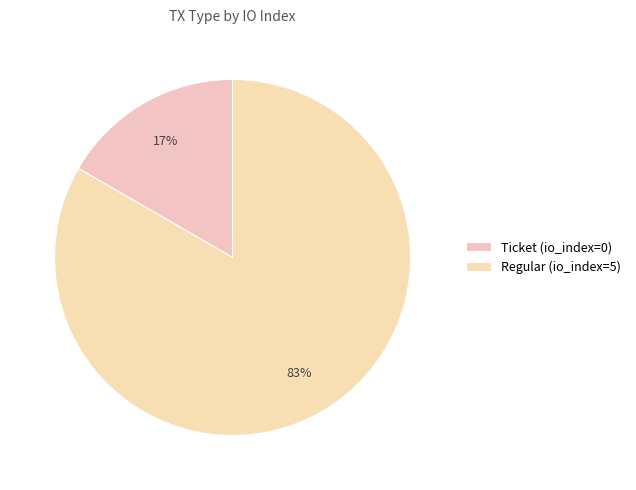

Does Regular (io_index=5) account for over 50% of the chart?

Yes